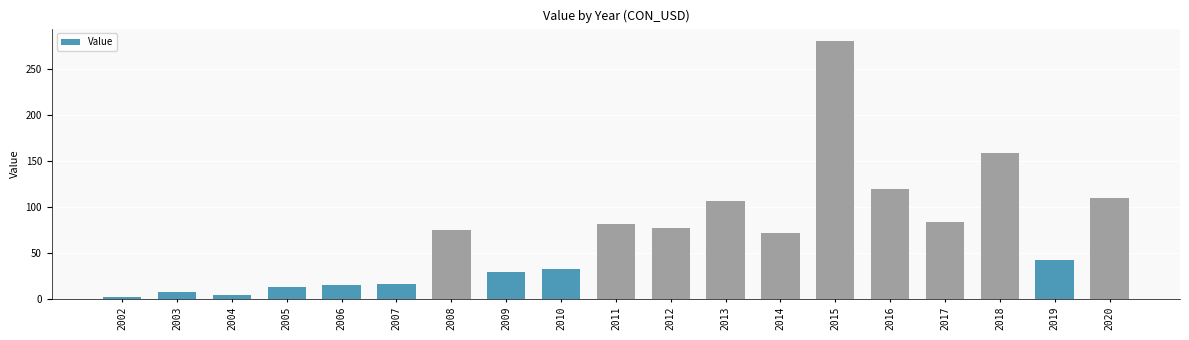

What is the ratio of the value at 2013 to the value at 2003?

14.0